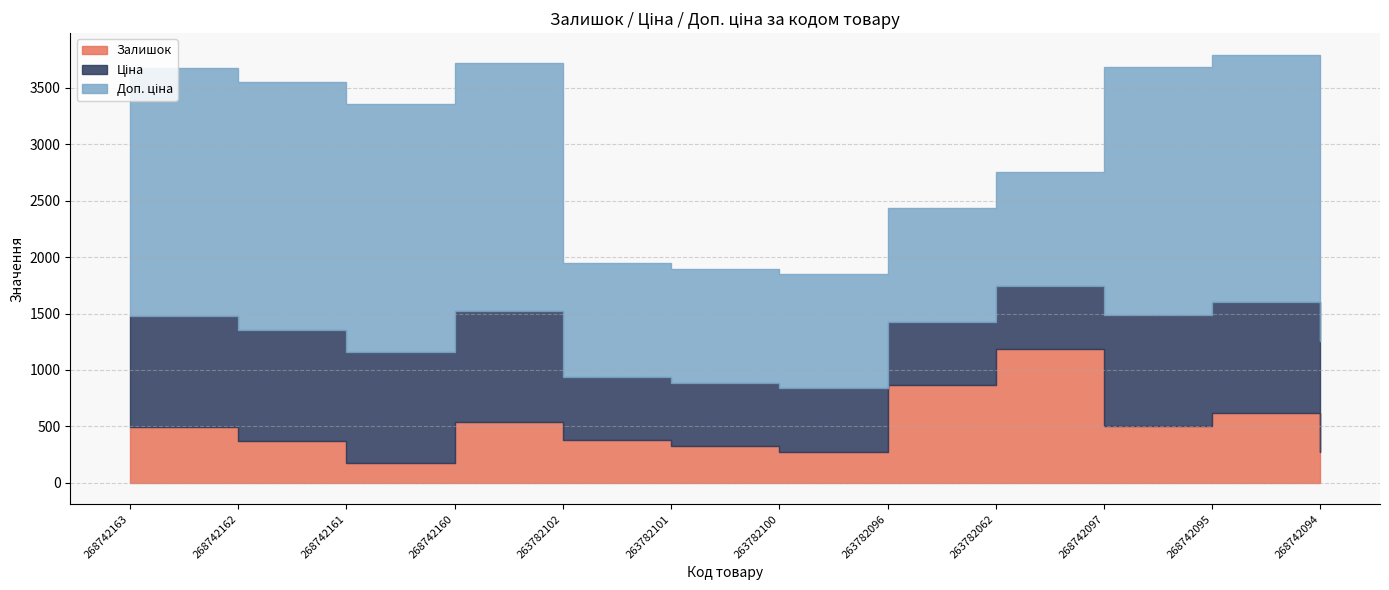

Between 268742163 and 268742161, which series saw the biggest shift?

Залишок